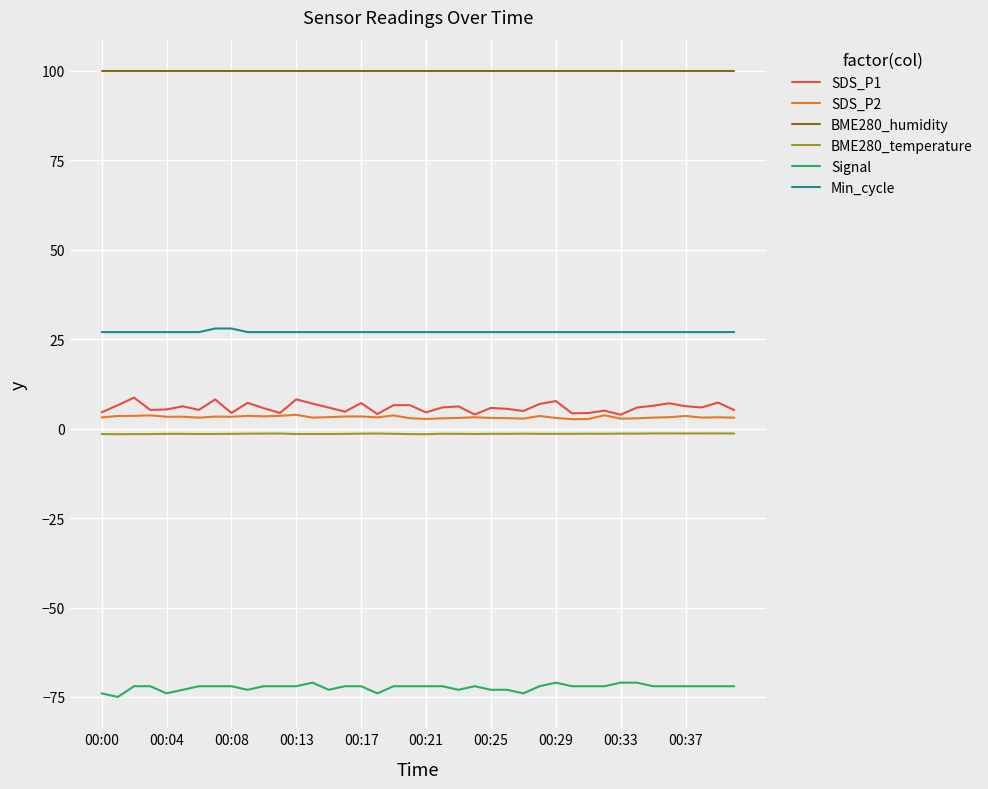

What is the minimum value for SDS_P1?

3.9